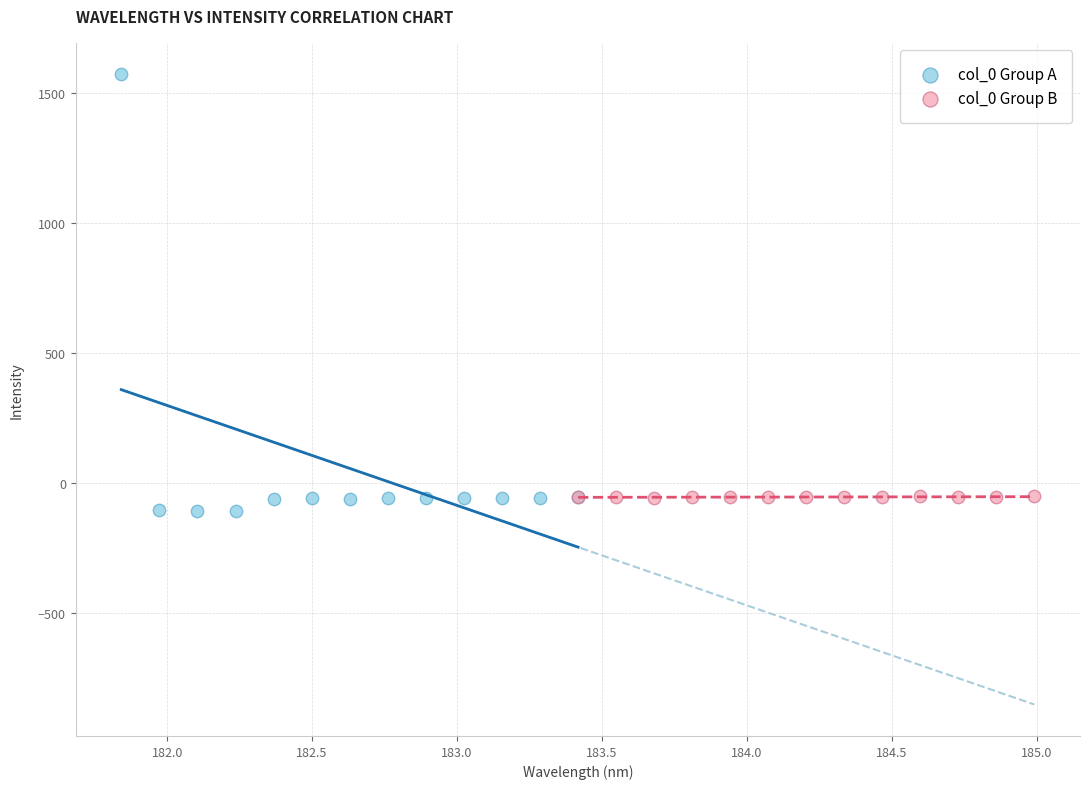

What are all the series names shown in the legend?

col_0 Group A, col_0 Group B